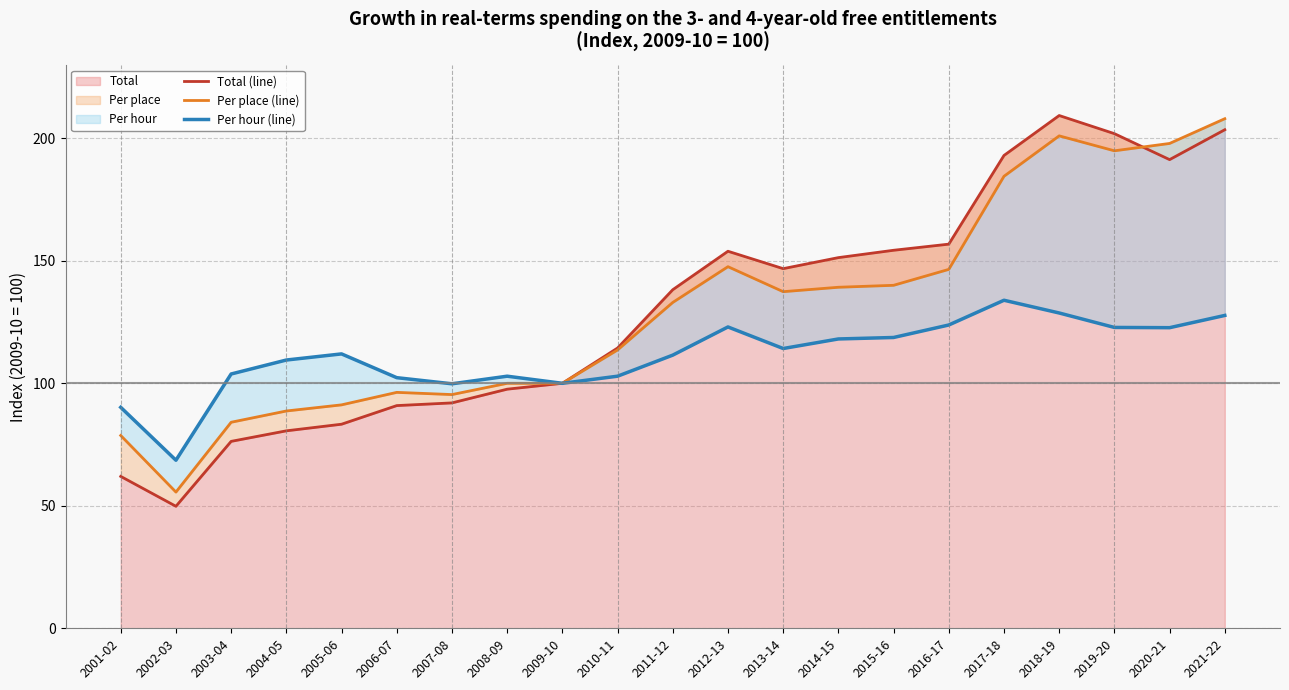

Which series ends up on top after the final intersection of Total (line) and Per place (line)?

Per place (line)